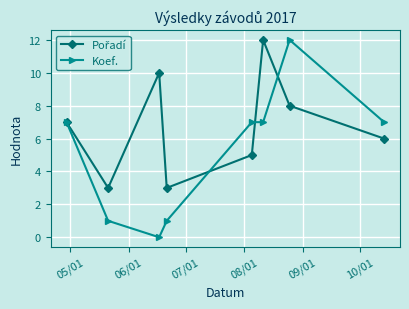

What is the greatest value displayed?

12